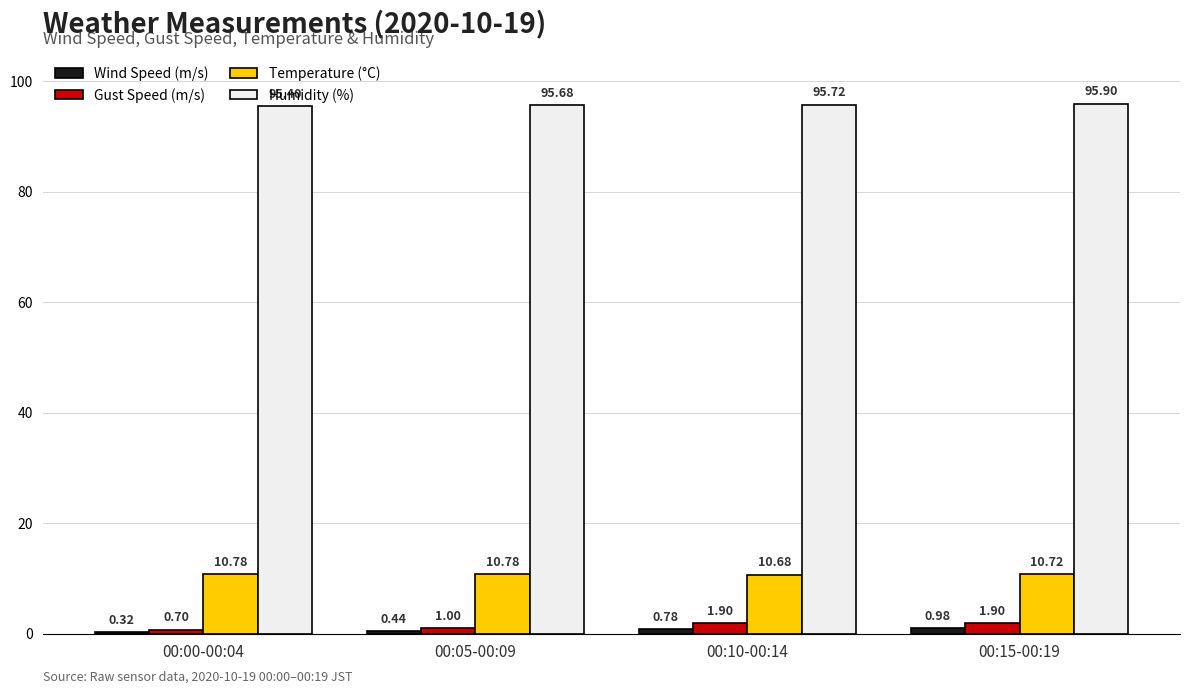

What position from the right is 00:10-00:14?

2